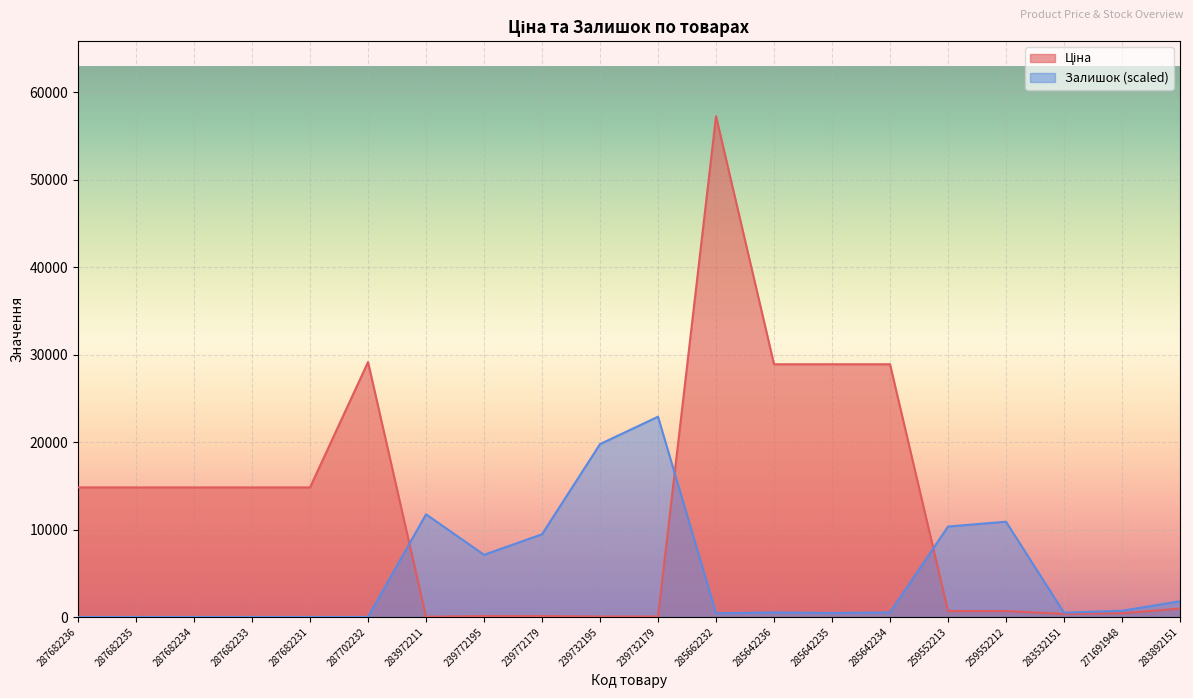

At which category is the sum across all series the highest?

285662232